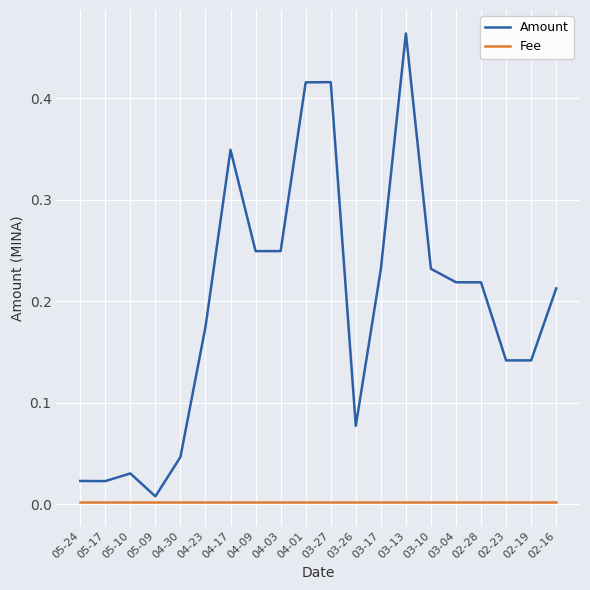

True or false: Amount has a value of 0.0 at 04-30.

True